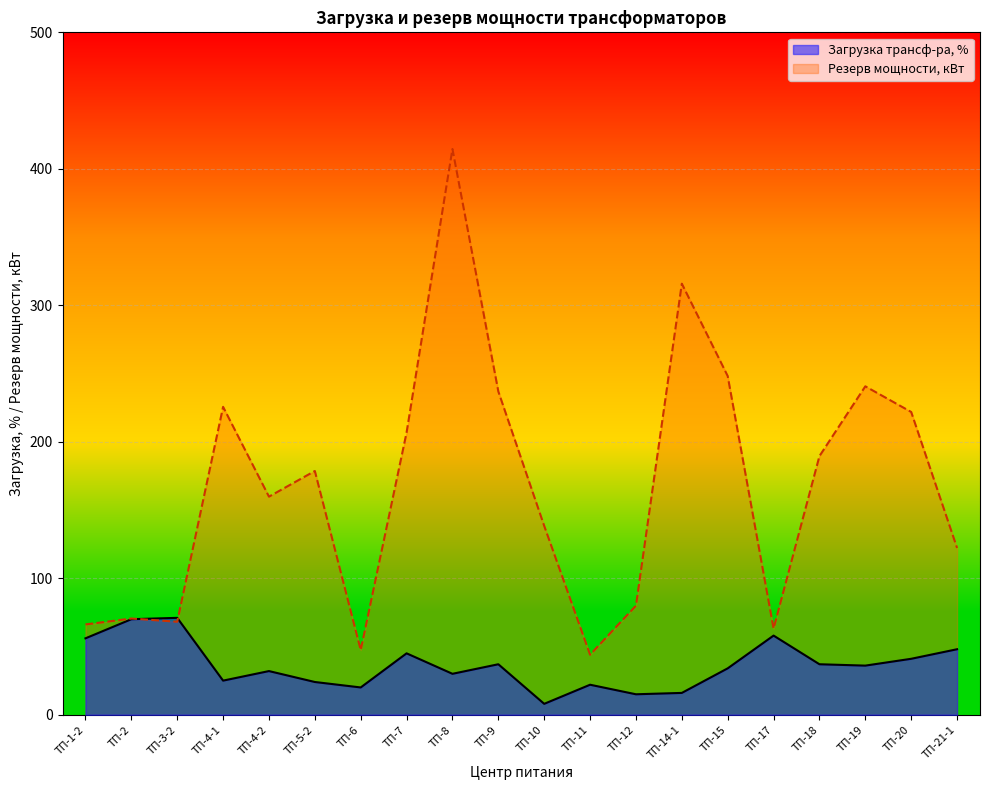

What is the difference between the Резерв мощности, кВт values at ТП-19 and ТП-12?

160.7